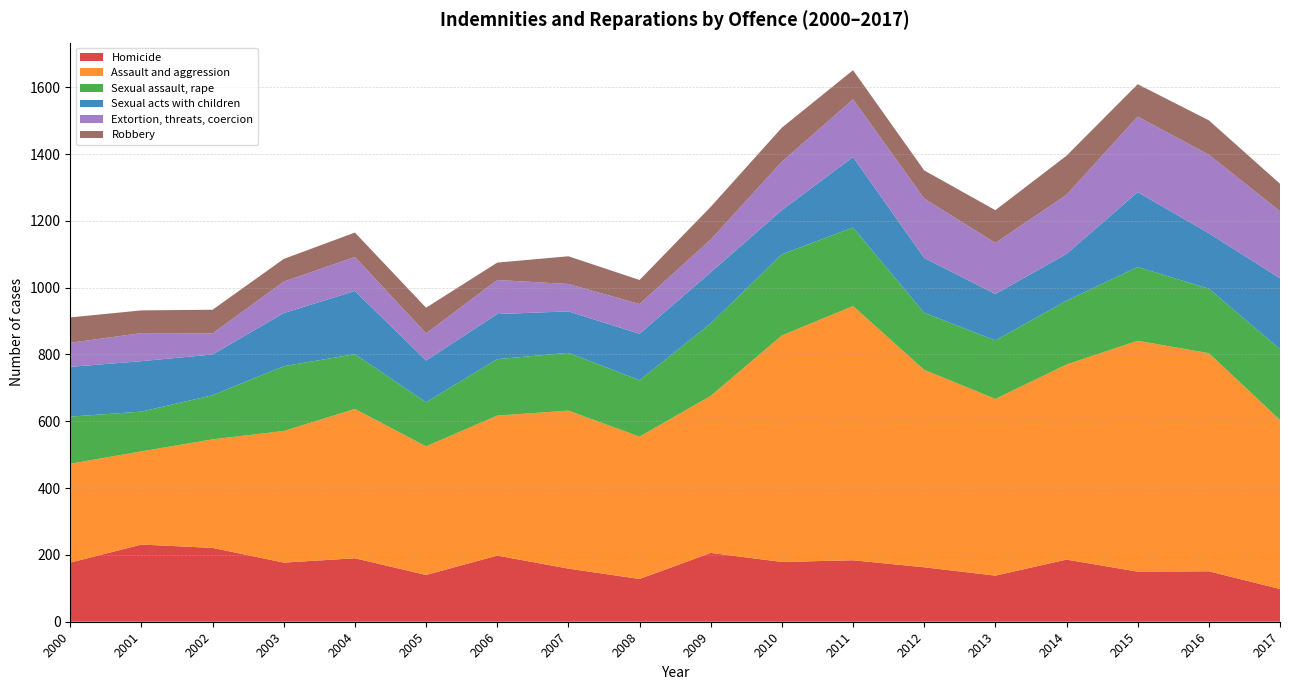

Reading left to right, transcribe all the data shown in this chart.

Homicide: 2000=177	2001=231	2002=221	2003=177	2004=190	2005=140	2006=198	2007=159	2008=128	2009=206	2010=179	2011=184	2012=163	2013=138	2014=186	2015=150	2016=151	2017=98
Assault and aggression: 2000=296	2001=279	2002=325	2003=394	2004=447	2005=385	2006=419	2007=473	2008=426	2009=470	2010=678	2011=761	2012=591	2013=529	2014=584	2015=691	2016=653	2017=506
Sexual assault, rape: 2000=141	2001=119	2002=132	2003=194	2004=164	2005=132	2006=169	2007=173	2008=169	2009=217	2010=243	2011=235	2012=171	2013=175	2014=191	2015=221	2016=193	2017=212
Sexual acts with children: 2000=149	2001=151	2002=122	2003=159	2004=189	2005=125	2006=135	2007=124	2008=139	2009=153	2010=132	2011=211	2012=164	2013=139	2014=140	2015=224	2016=166	2017=212
Extortion, threats, coercion: 2000=72	2001=84	2002=63	2003=94	2004=102	2005=81	2006=102	2007=82	2008=89	2009=98	2010=145	2011=173	2012=178	2013=153	2014=177	2015=226	2016=235	2017=201
Robbery: 2000=76	2001=68	2002=71	2003=68	2004=73	2005=77	2006=52	2007=83	2008=72	2009=98	2010=102	2011=87	2012=84	2013=98	2014=117	2015=97	2016=103	2017=82